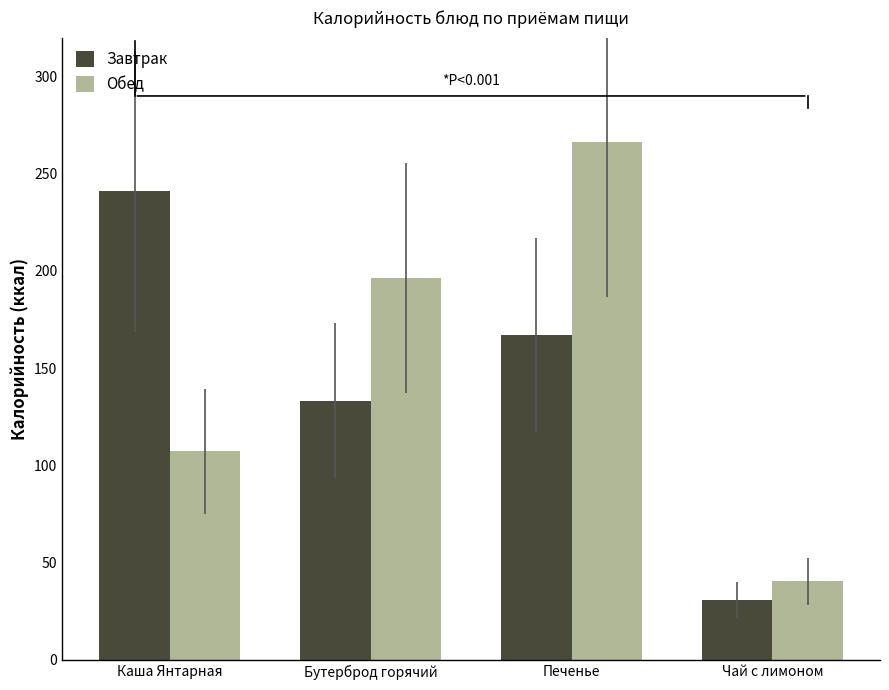

Between Каша Янтарная and Чай с лимоном, which series saw the biggest shift?

Завтрак